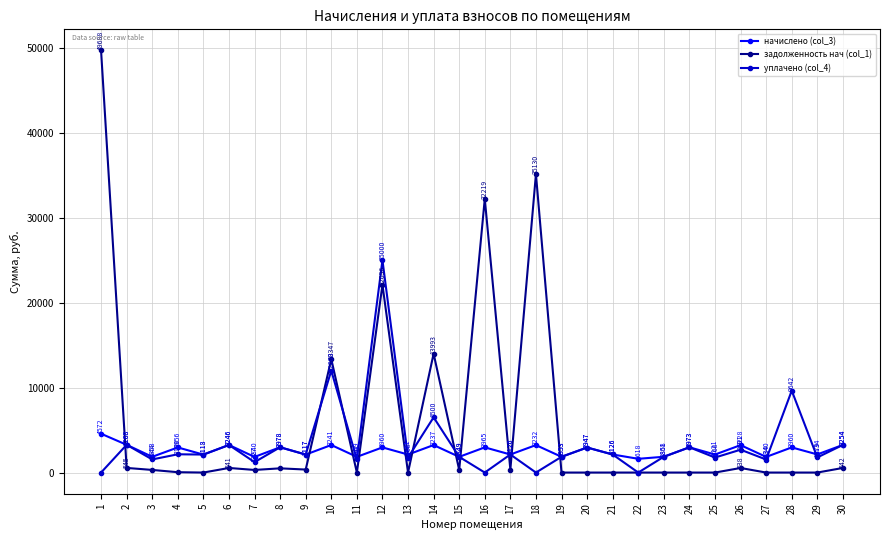

Which series changed the most between 14 and 16?

задолженность нач (col_1)